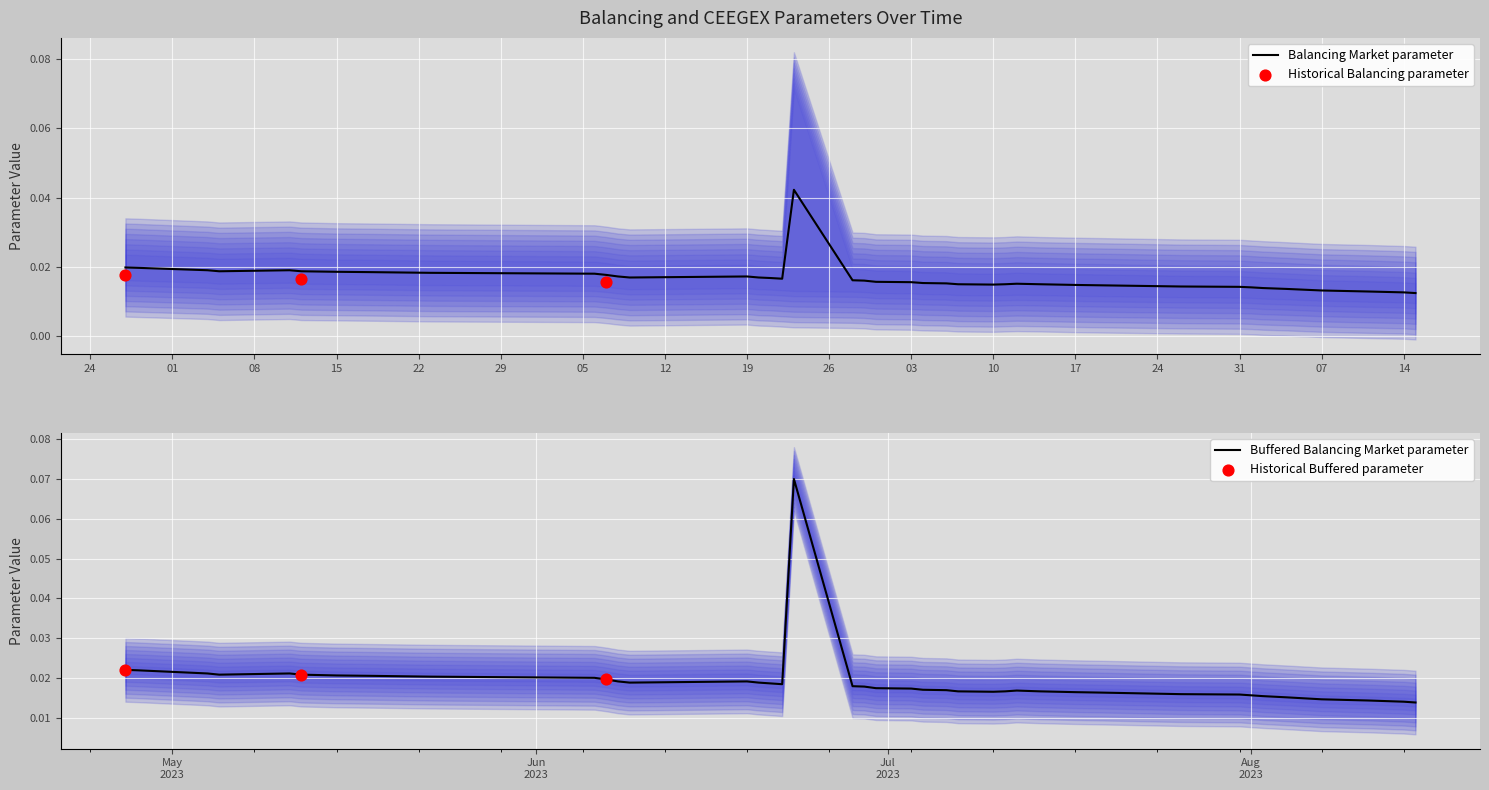

Which series has the largest Y range (max minus min)?

Buffered Balancing Market parameter